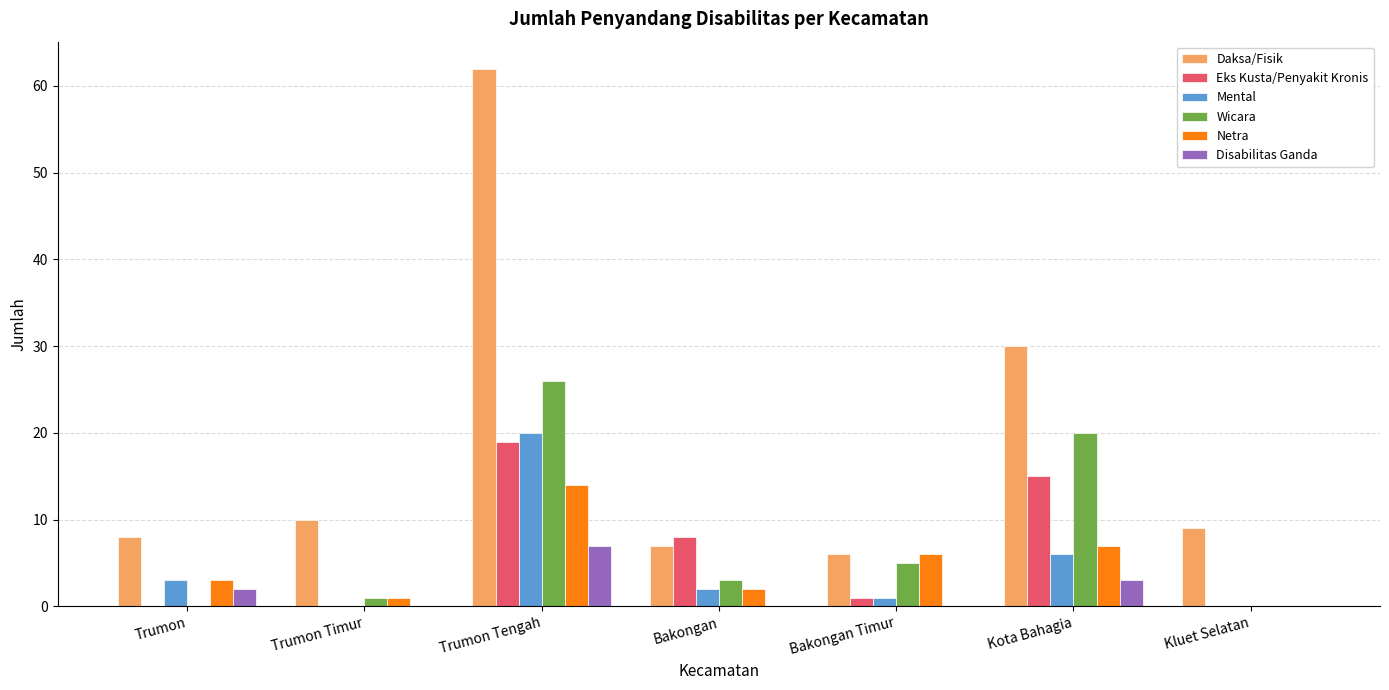

True or false: Mental has a value of 3 at Trumon.

True